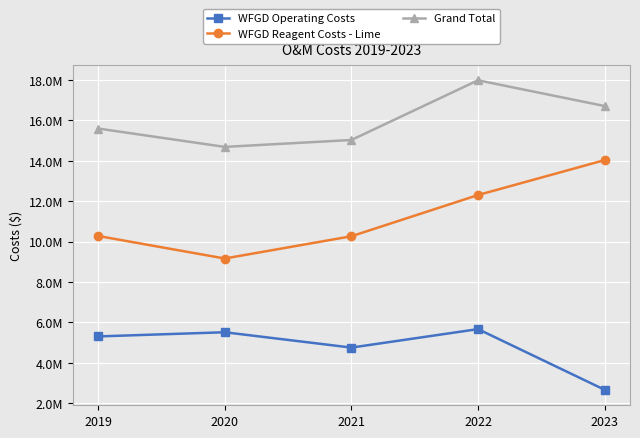

Is this an area chart (filled region under the line)?

No